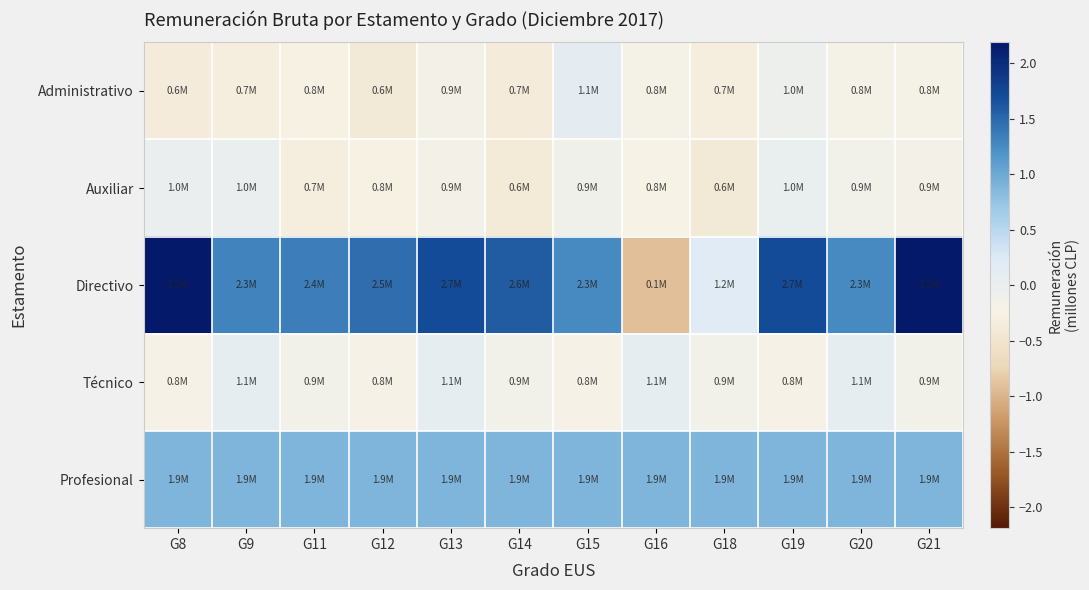

Which series has the largest range (max minus min)?

Directivo